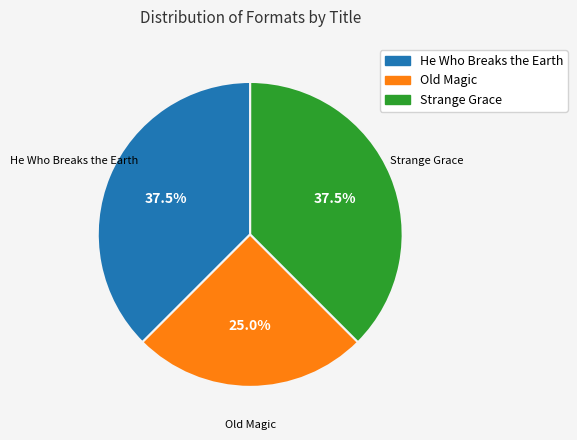

Do He Who Breaks the Earth and Old Magic together represent more than half of the pie?

Yes